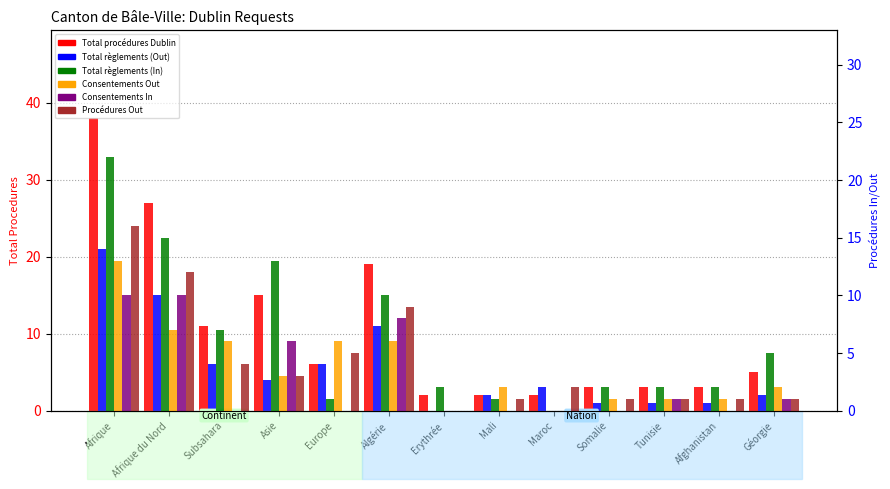

How many groups of bars are there?

13